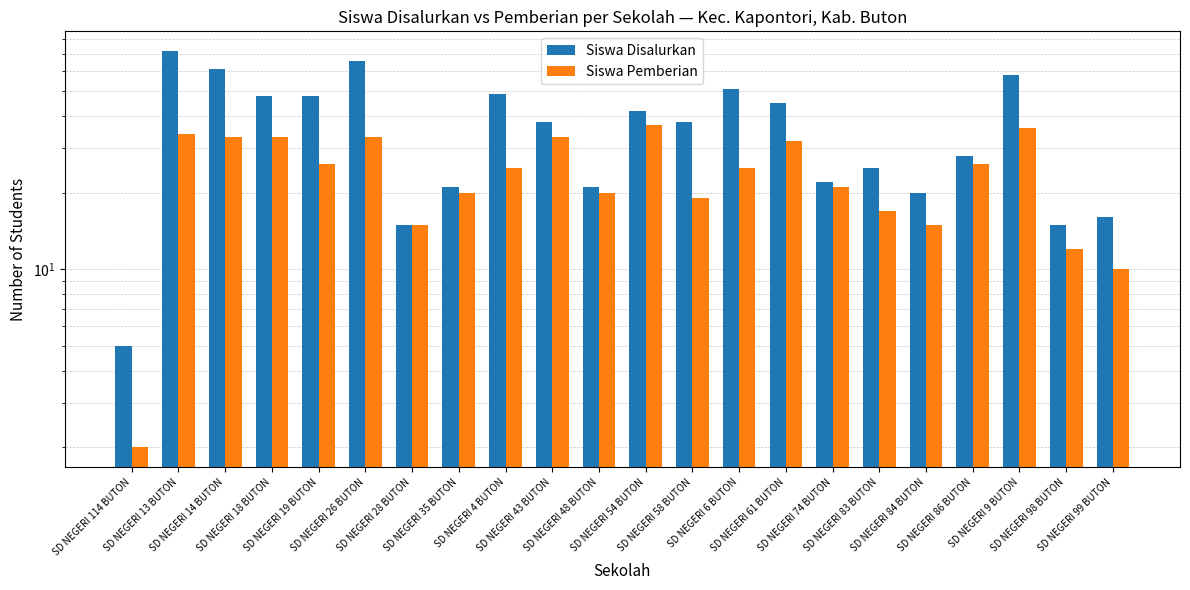

List the series in order of their peak value, highest first.

Siswa Disalurkan, Siswa Pemberian